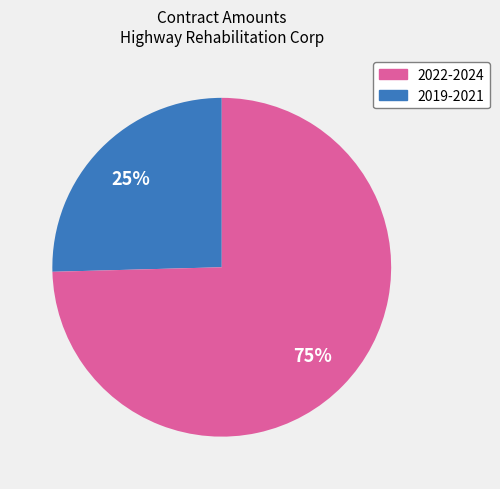

Is there a majority slice in this chart?

Yes